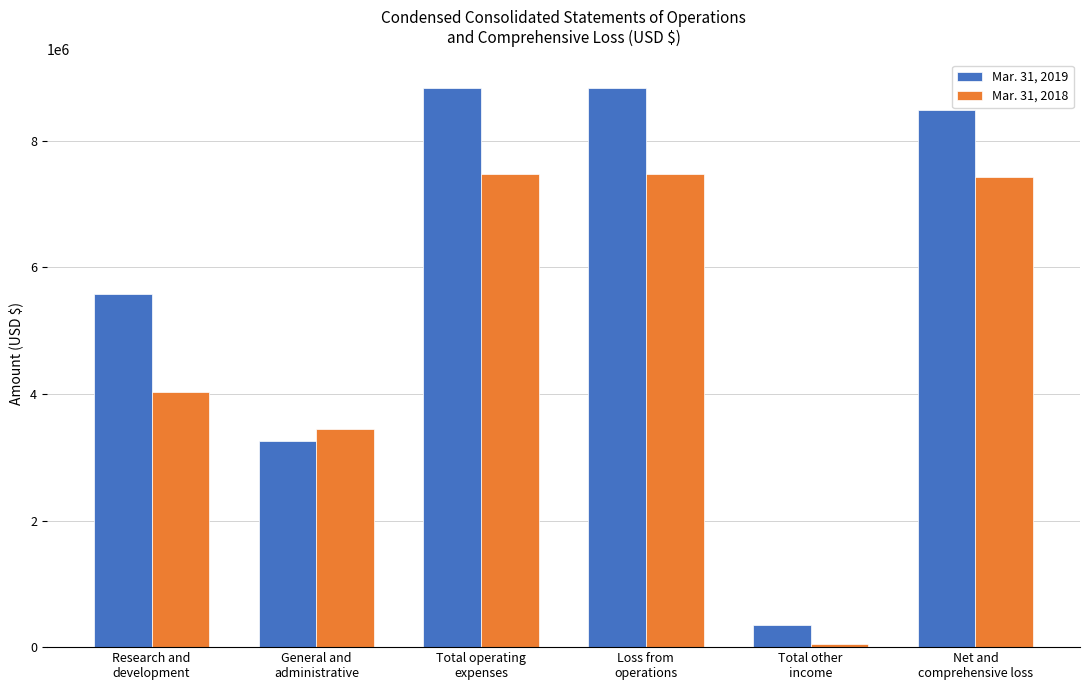

What is the sum of the Mar. 31, 2019 values at Total operating
expenses and Total other
income?

9189761